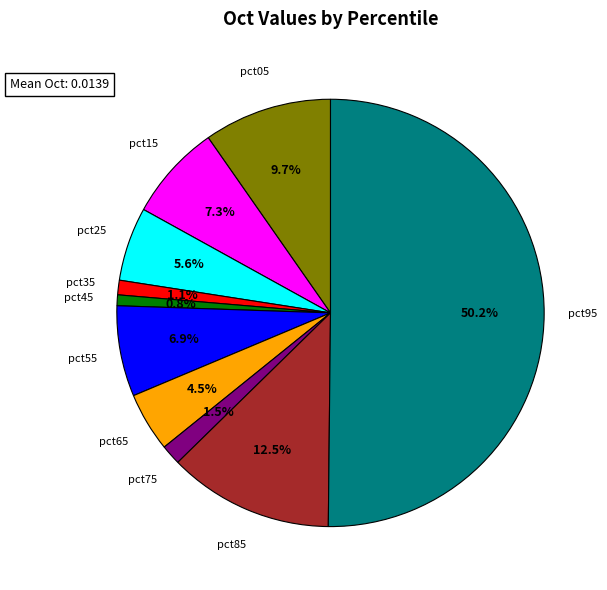

Does pct65 represent more than half of the total?

No